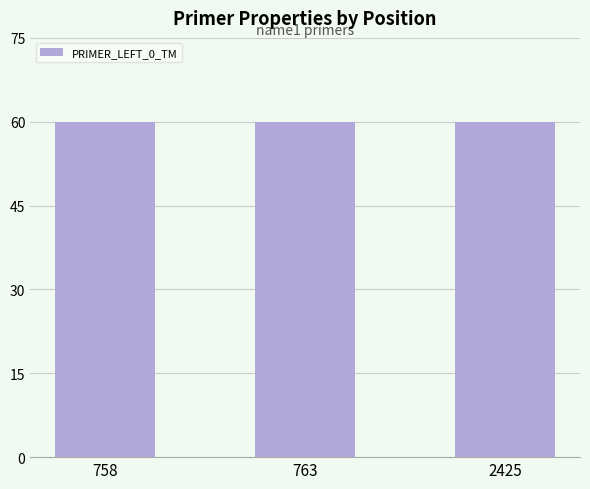

How many series are shown in this chart?

1